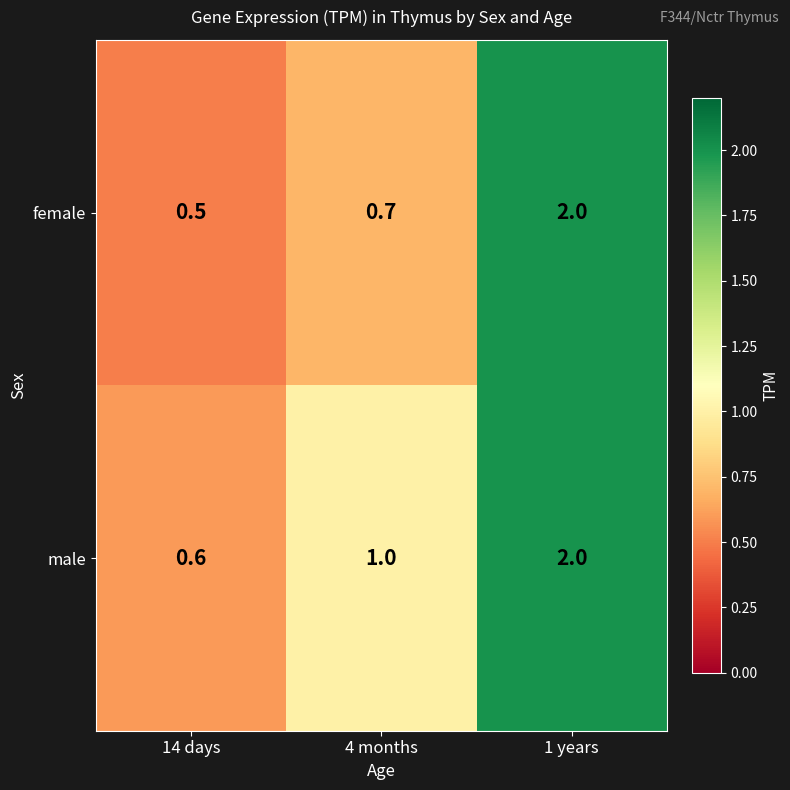

Between 14 days and 1 years, which series saw the biggest shift?

female